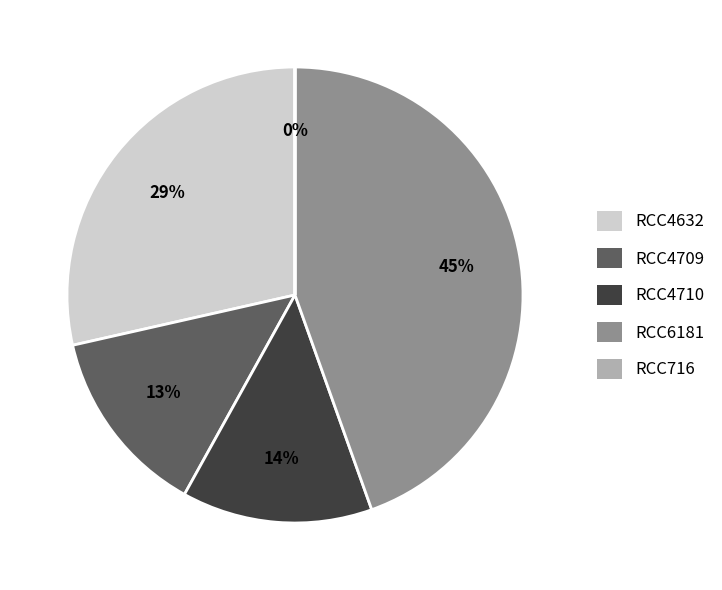

How many slices are in this pie chart?

5